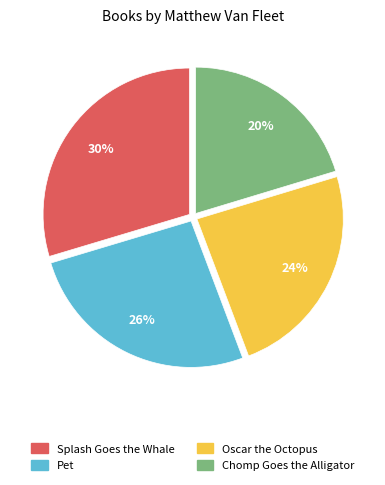

To the nearest percent, what is the average slice percentage?

25%